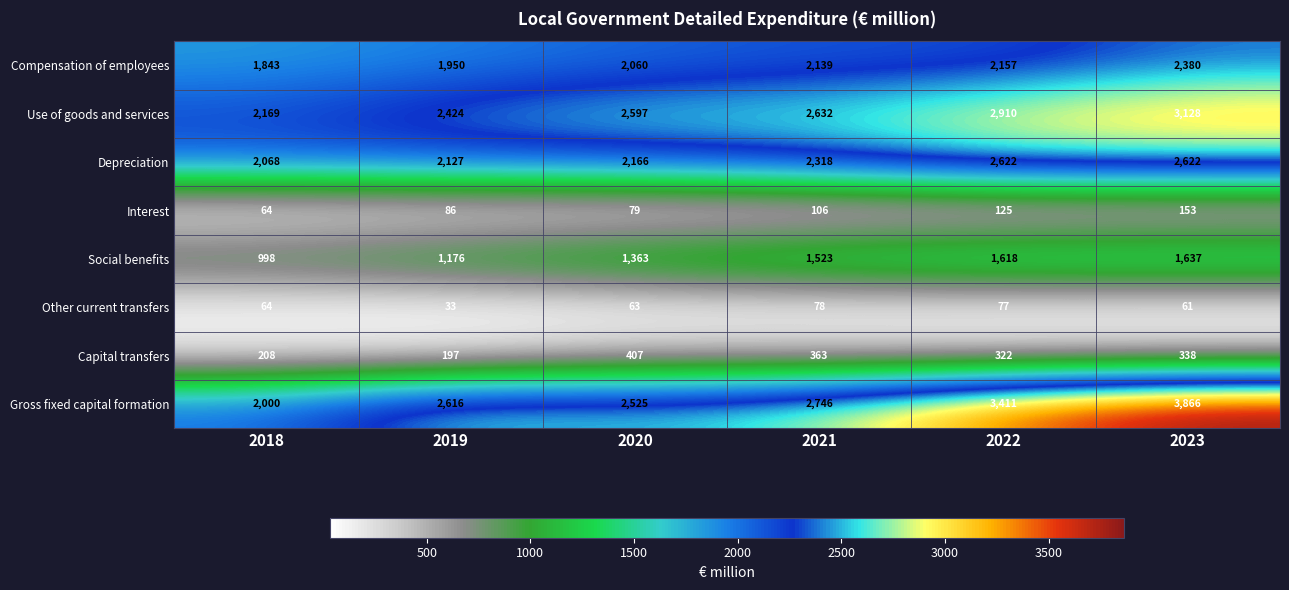

What is the greatest value displayed?

3866